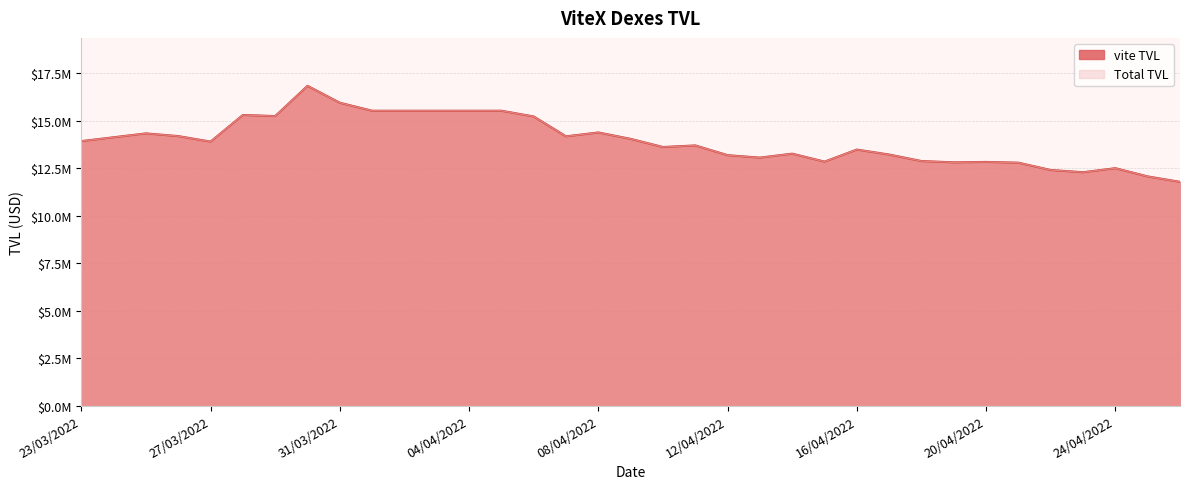

Reading right to left, what are all the values shown in this chart?

vite TVL: 11780185.2	12066065.8	12498803.9	12287376.9	12403487.6	12788859.0	12828907.0	12807576.2	12875052.2	13217401.6	13479615.4	12844895.1	13263831.2	13055894.8	13185531.4	13697752.0	13613989.2	14042676.7	14380388.1	14176933.7	15222145.5	15524670.1	15524670.1	15524670.1	15524670.1	15524670.1	15944913.9	16835924.3	15243088.3	15301840.4	13899451.9	14188649.6	14331562.0	14127472.4	13925663.0
Total TVL: 11780185.2	12066065.8	12498803.9	12287376.9	12403487.6	12788859.0	12828907.0	12807576.2	12875052.2	13217401.6	13479615.4	12844895.1	13263831.2	13055894.8	13185531.4	13697752.0	13613989.2	14042676.7	14380388.1	14176933.7	15222145.5	15524670.1	15524670.1	15524670.1	15524670.1	15524670.1	15944913.9	16835924.3	15243088.3	15301840.4	13899451.9	14188649.6	14331562.0	14127472.4	13925663.0